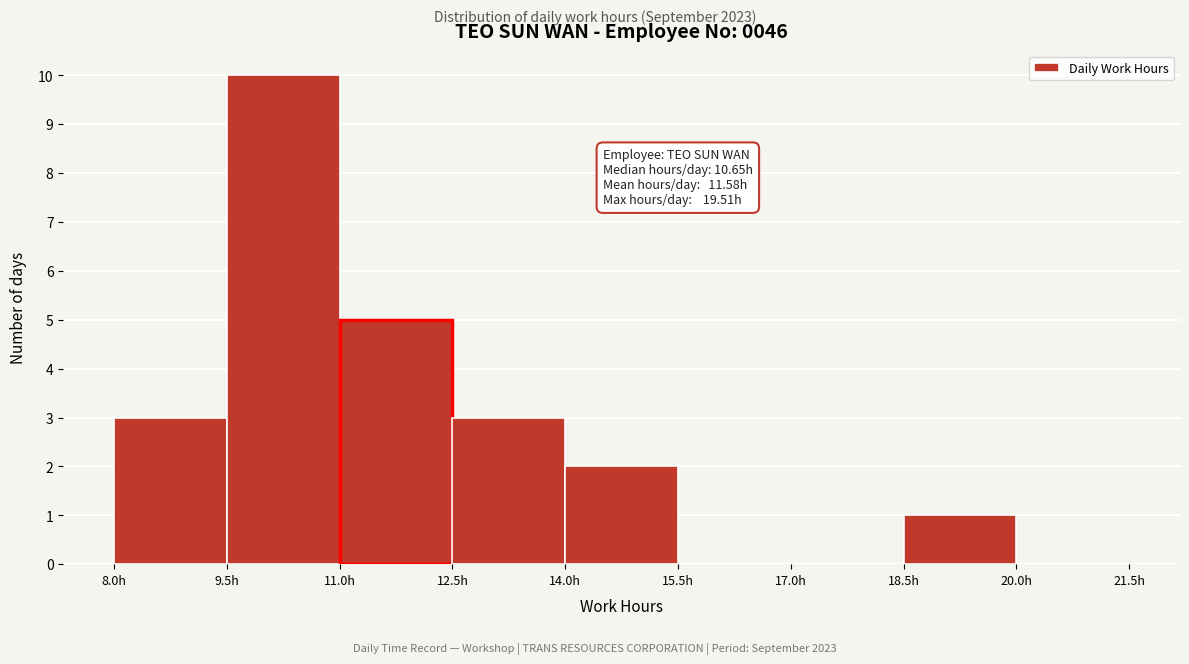

Which range on the x-axis has the tallest bar?

9.5 to 11.0